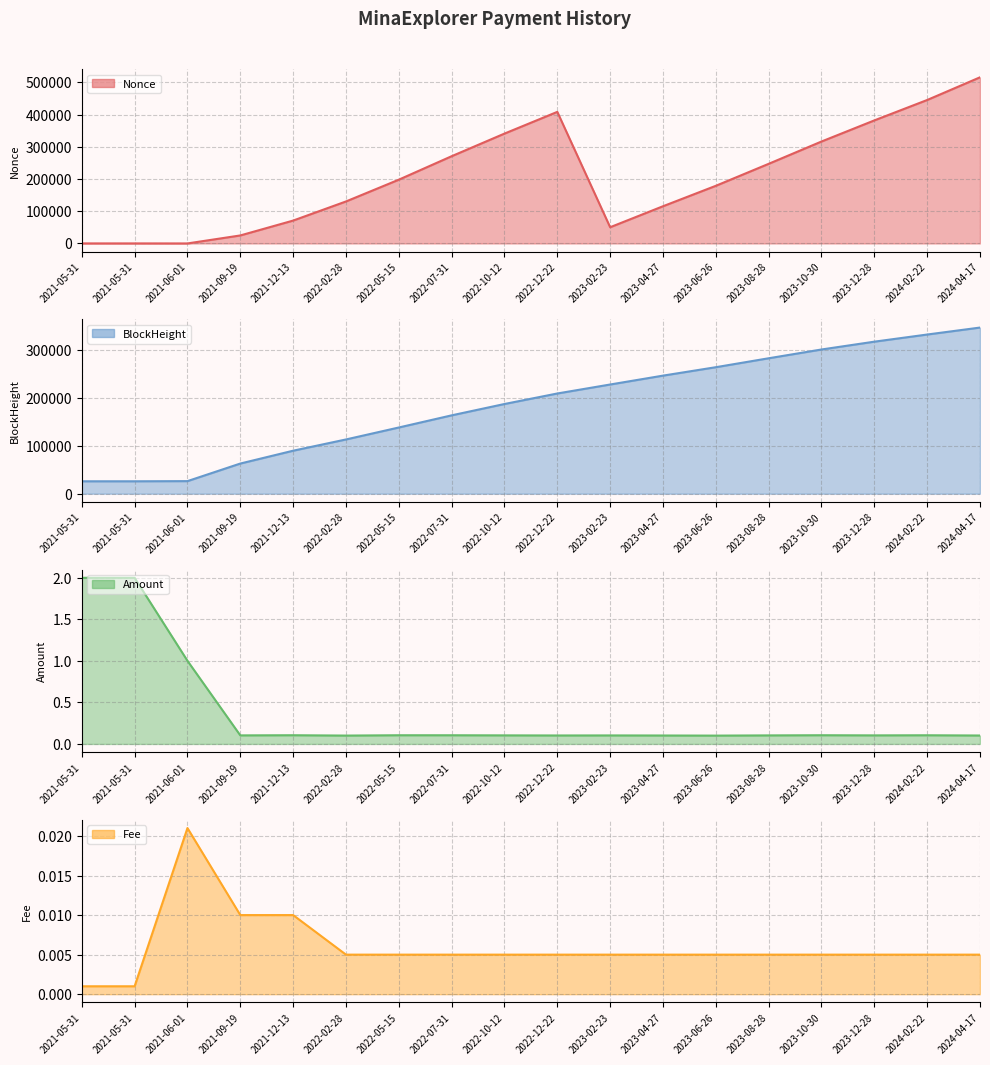

What is the value of the BlockHeight line point at the 1st from the left?

25894.0